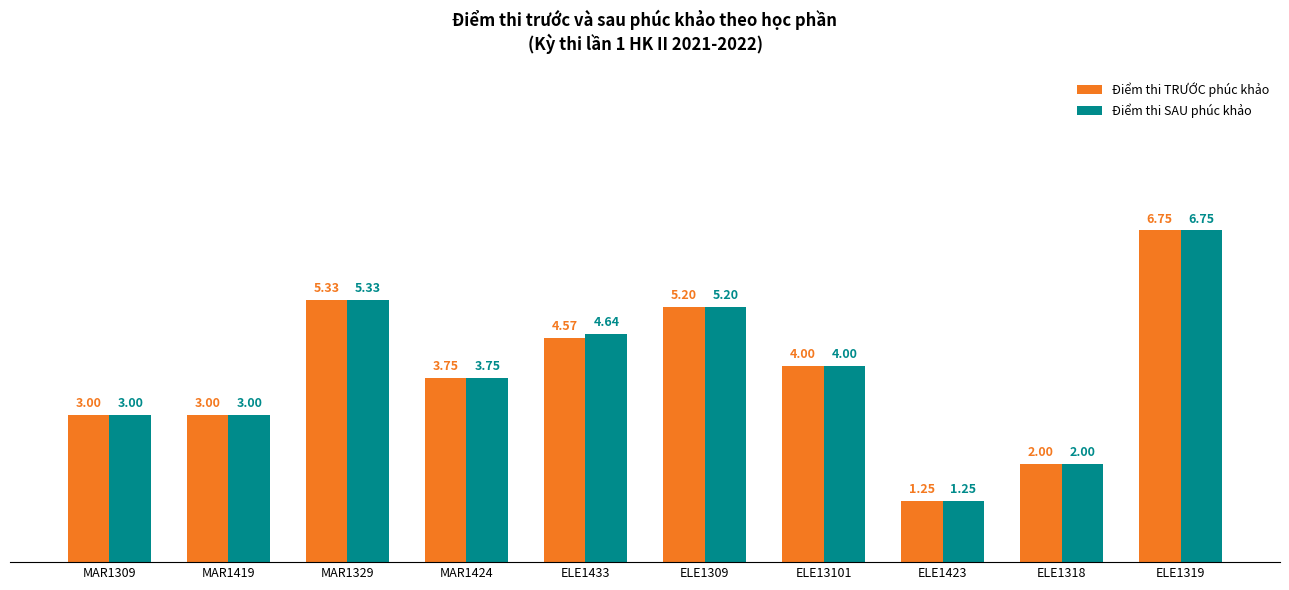

What position from the right is ELE1423?

3